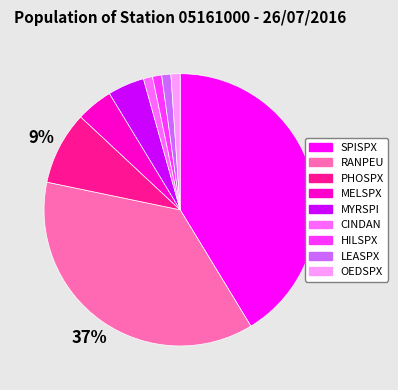

Between MYRSPI and CINDAN, which is larger?

MYRSPI